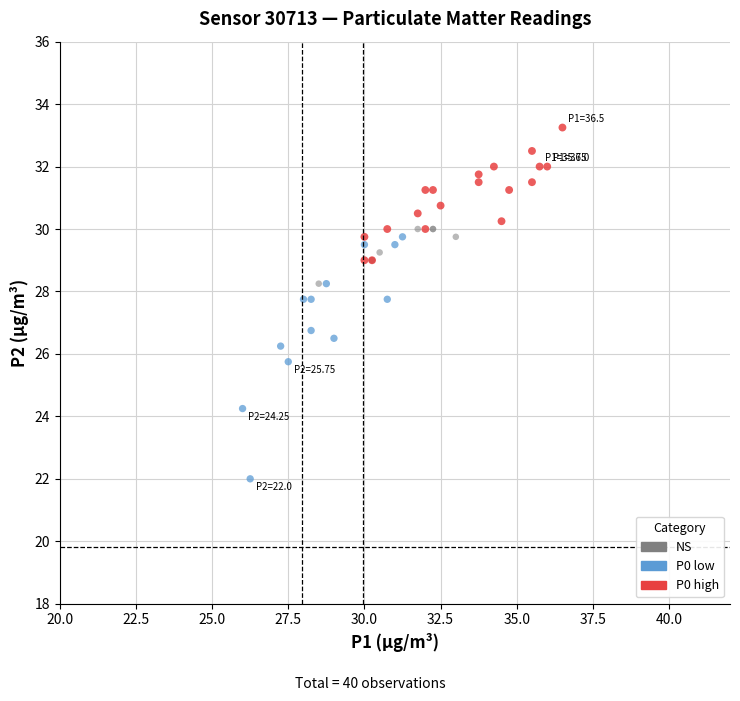

Which series contains the lowest Y value?

P0 low